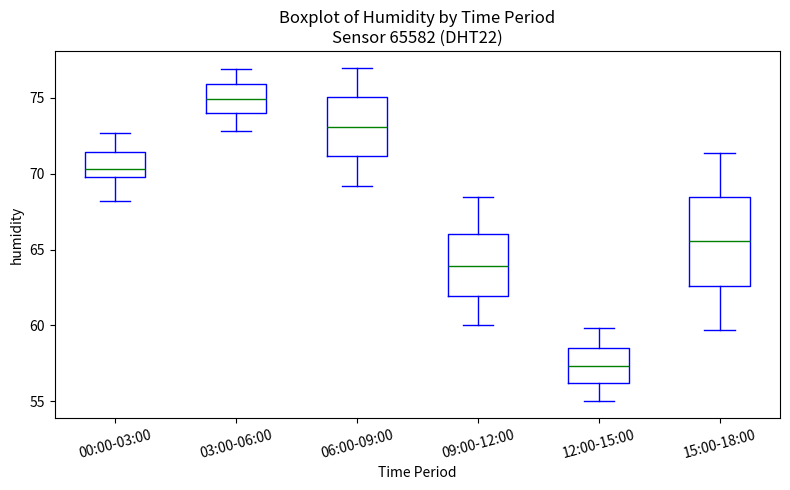

Which box's median line is the lowest?

12:00-15:00